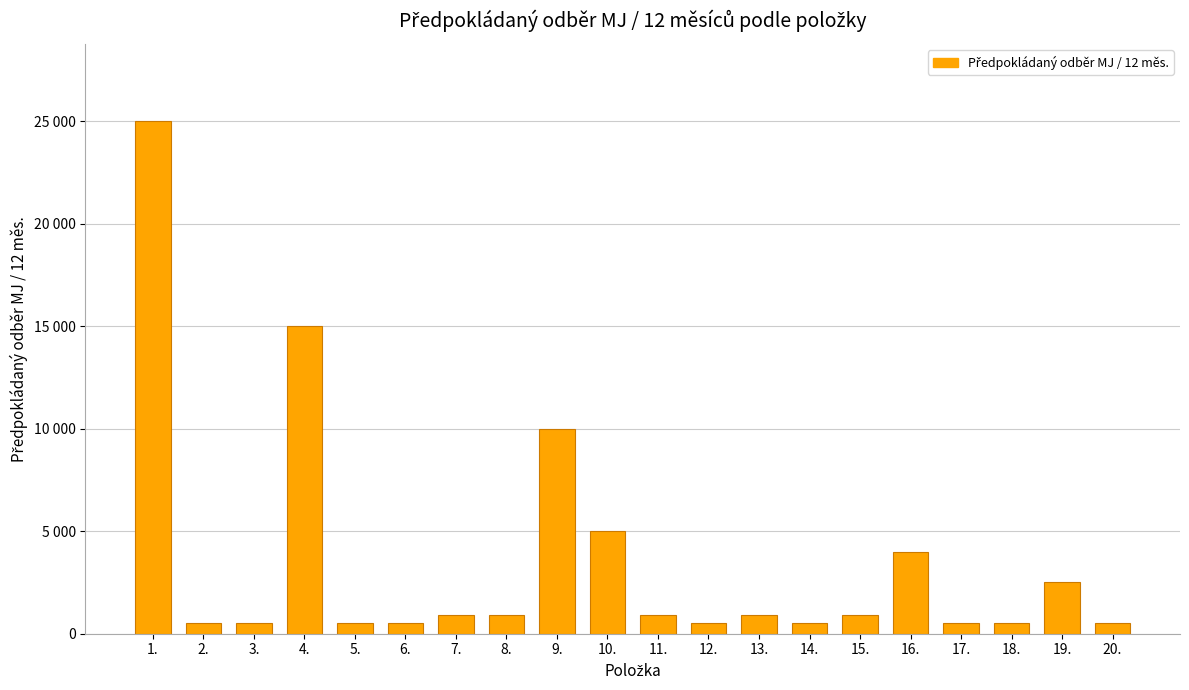

Reading right to left, transcribe all the data shown in this chart.

500	2500	500	500	4000	900	500	900	500	900	5000	10000	900	900	500	500	15000	500	500	25000